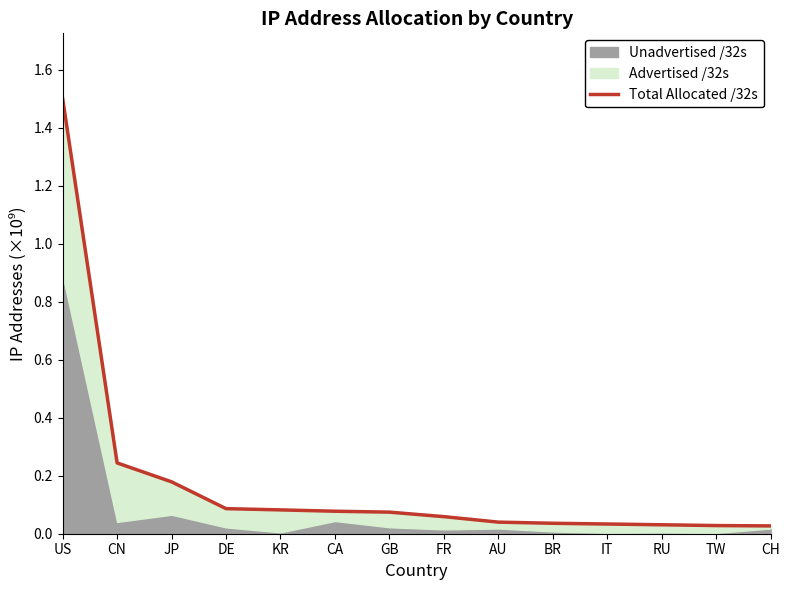

What position from the right is IT?

4